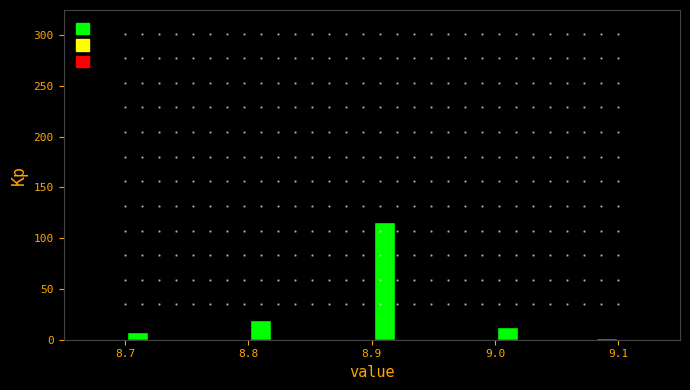

Read against the x-axis, roughly where is the centre of the tallest bar?

8.91